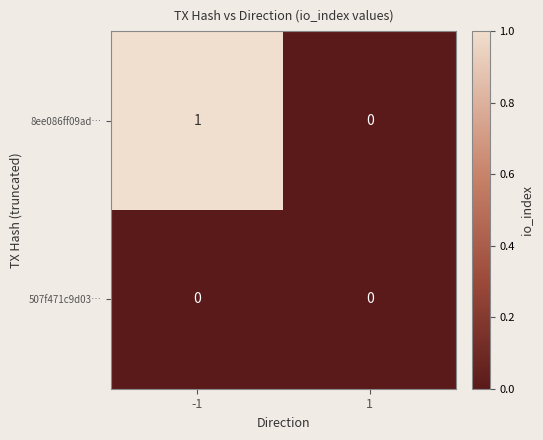

Which series has the largest total across all categories?

8ee086ff09ad…